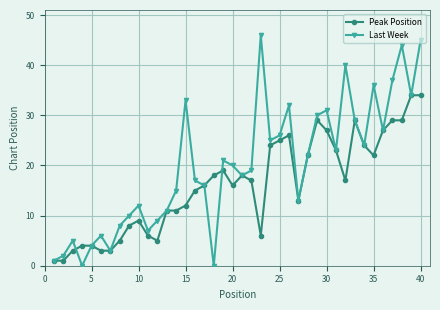

Which series has the largest total across all categories?

Last Week